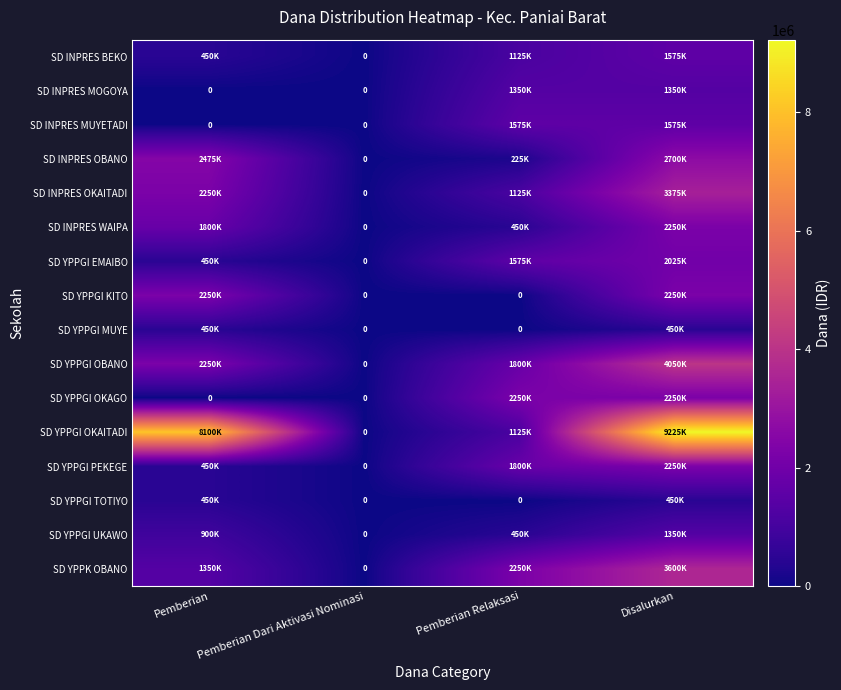

Between Pemberian Dari Aktivasi Nominasi and Pemberian Relaksasi, which series saw the biggest shift?

SD YPPGI OKAGO